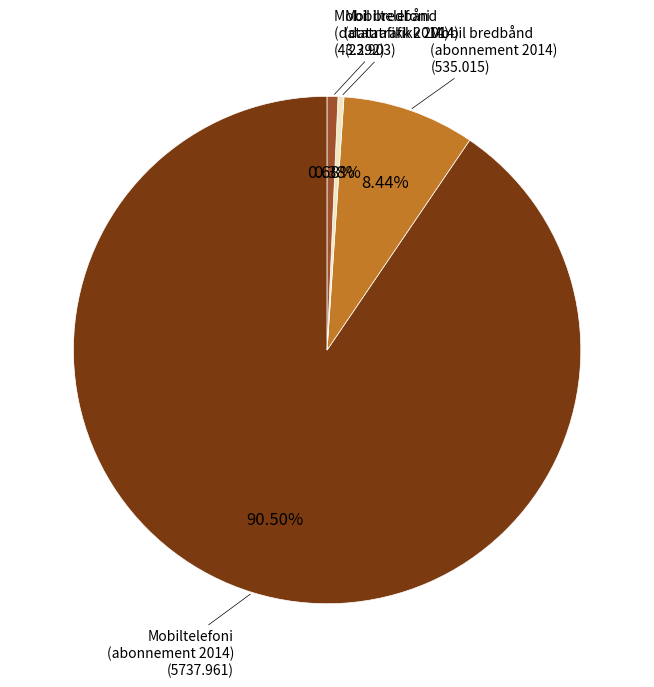

Does any single category account for the majority?

Yes